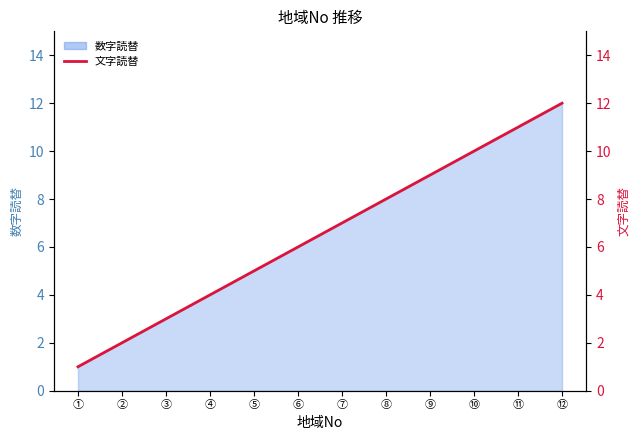

What is the sum of the values at ⑤ and ③?

8